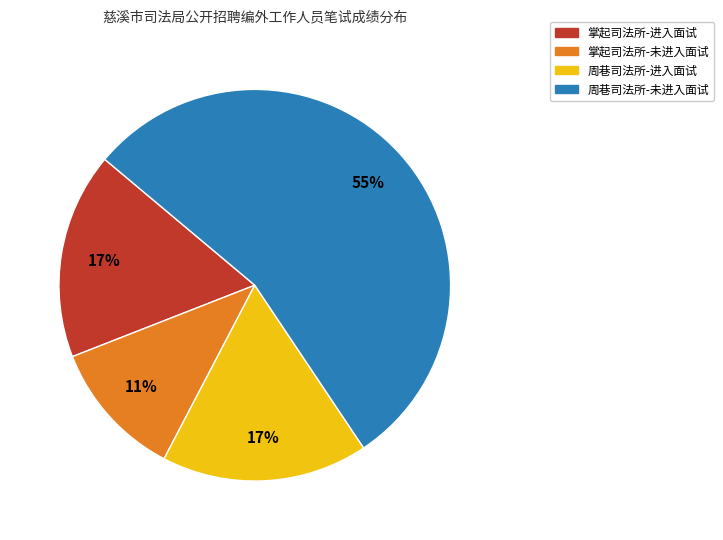

What is the smallest slice in the pie chart?

掌起司法所-未进入面试